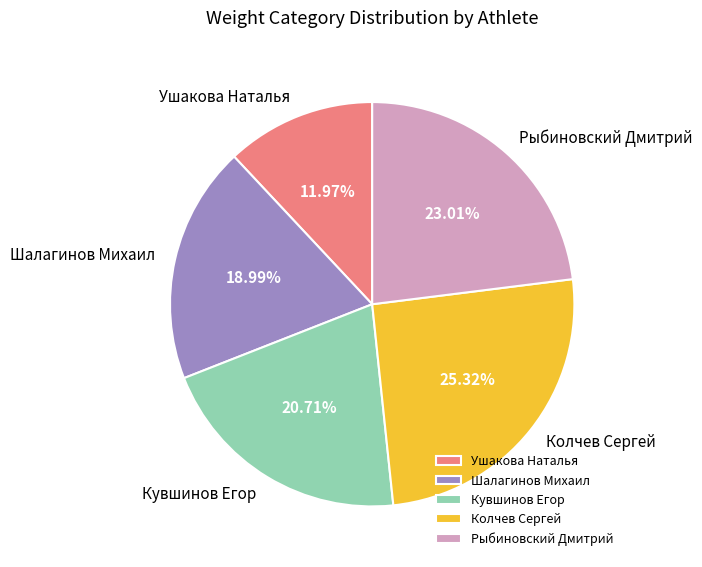

Rank the categories by value from highest to lowest.

Колчев Сергей, Рыбиновский Дмитрий, Кувшинов Егор, Шалагинов Михаил, Ушакова Наталья